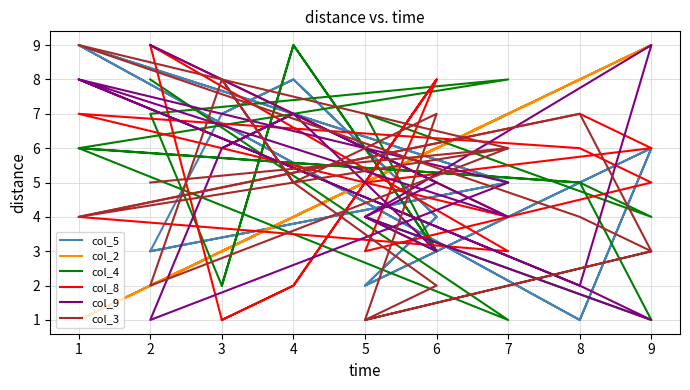

How many intersections are there between col_3 and col_4?

13